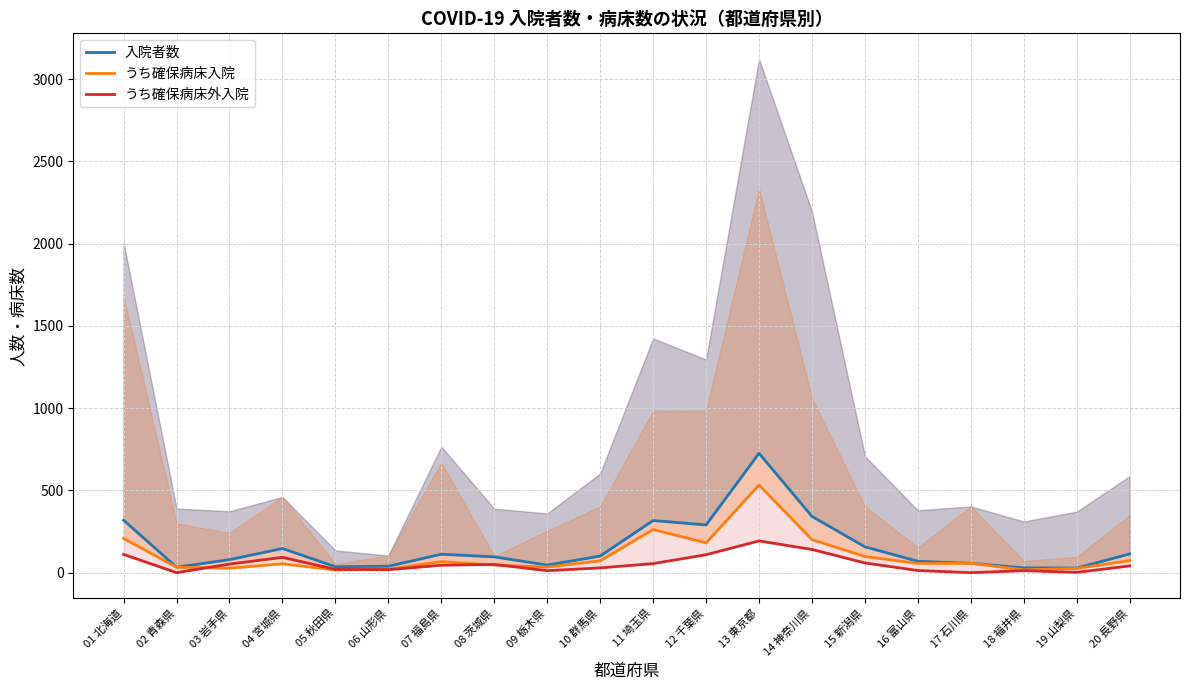

What are all the series names shown in the legend?

入院者数, うち確保病床入院, うち確保病床外入院